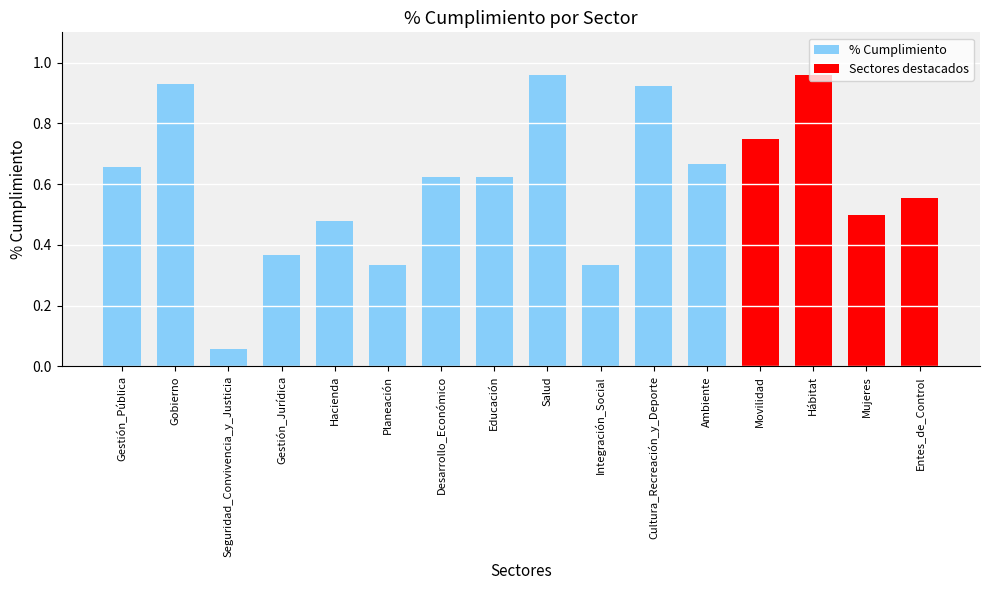

True or false: the data shows 1.0 at Gestión_Pública.

False